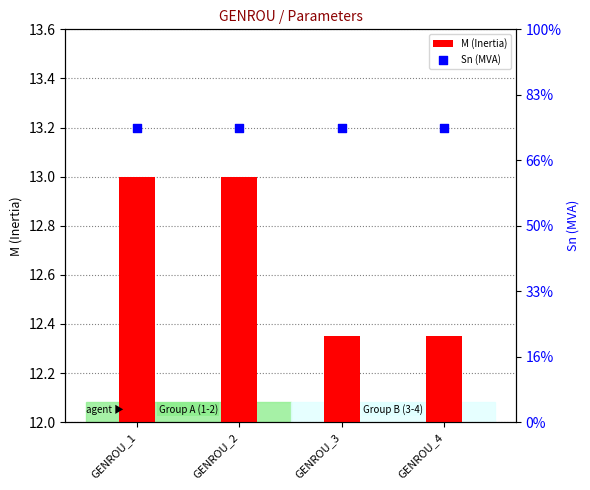

What are all the series names shown in the legend?

M (Inertia), Sn (MVA)